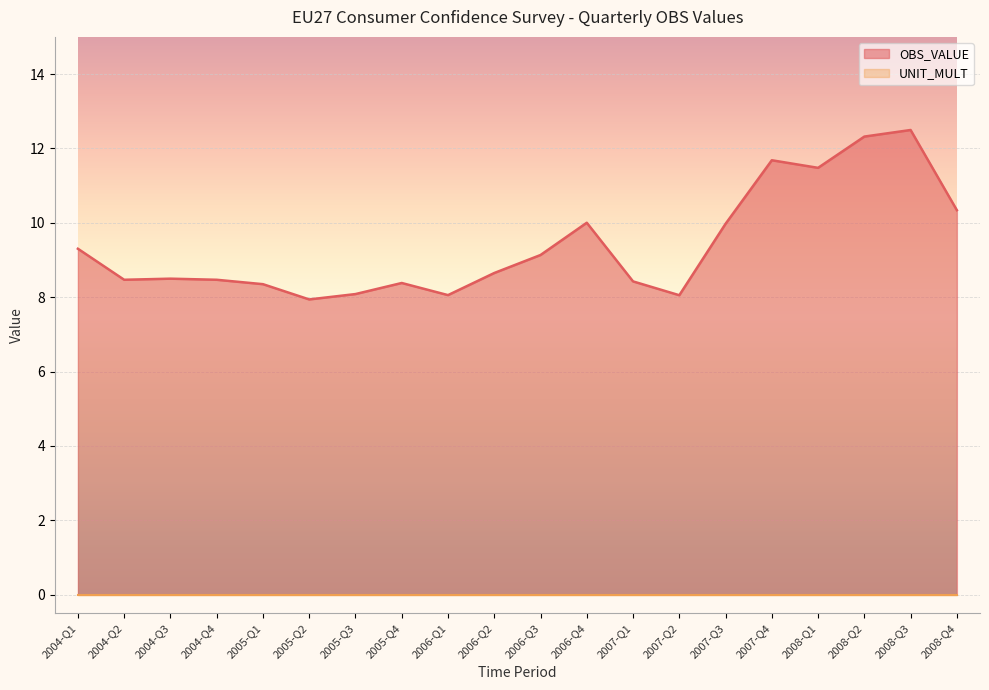

Read the value at 2006-Q3.

9.1